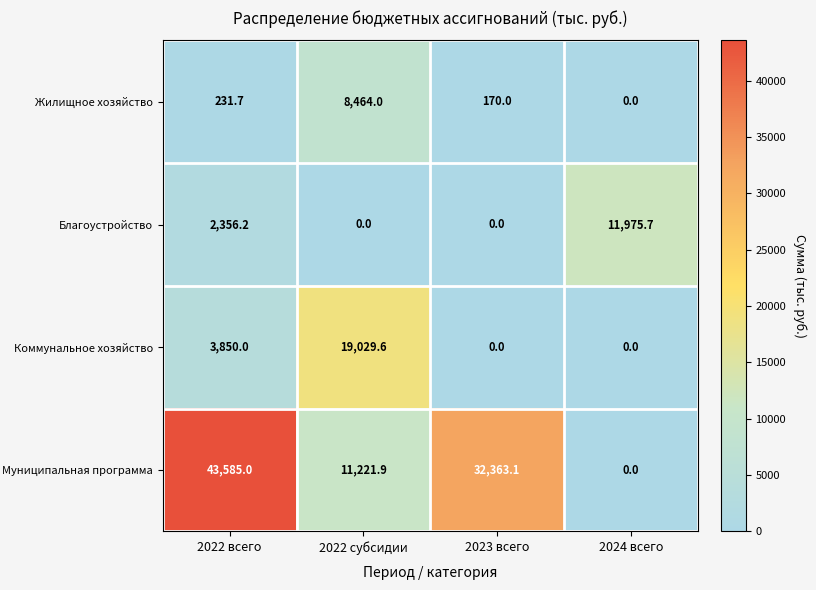

How many distinct data groups are displayed?

4